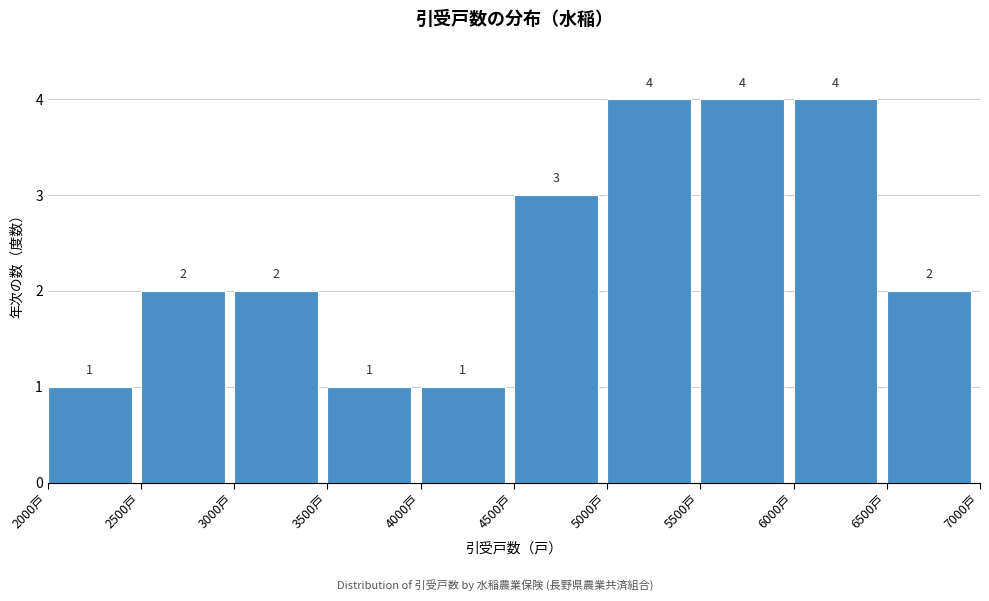

Reading left to right, transcribe this chart: for each bar, give the range it covers on the x-axis and its height.

2000 to 2500: 1
2500 to 3000: 2
3000 to 3500: 2
3500 to 4000: 1
4000 to 4500: 1
4500 to 5000: 3
5000 to 5500: 4
5500 to 6000: 4
6000 to 6500: 4
6500 to 7000: 2